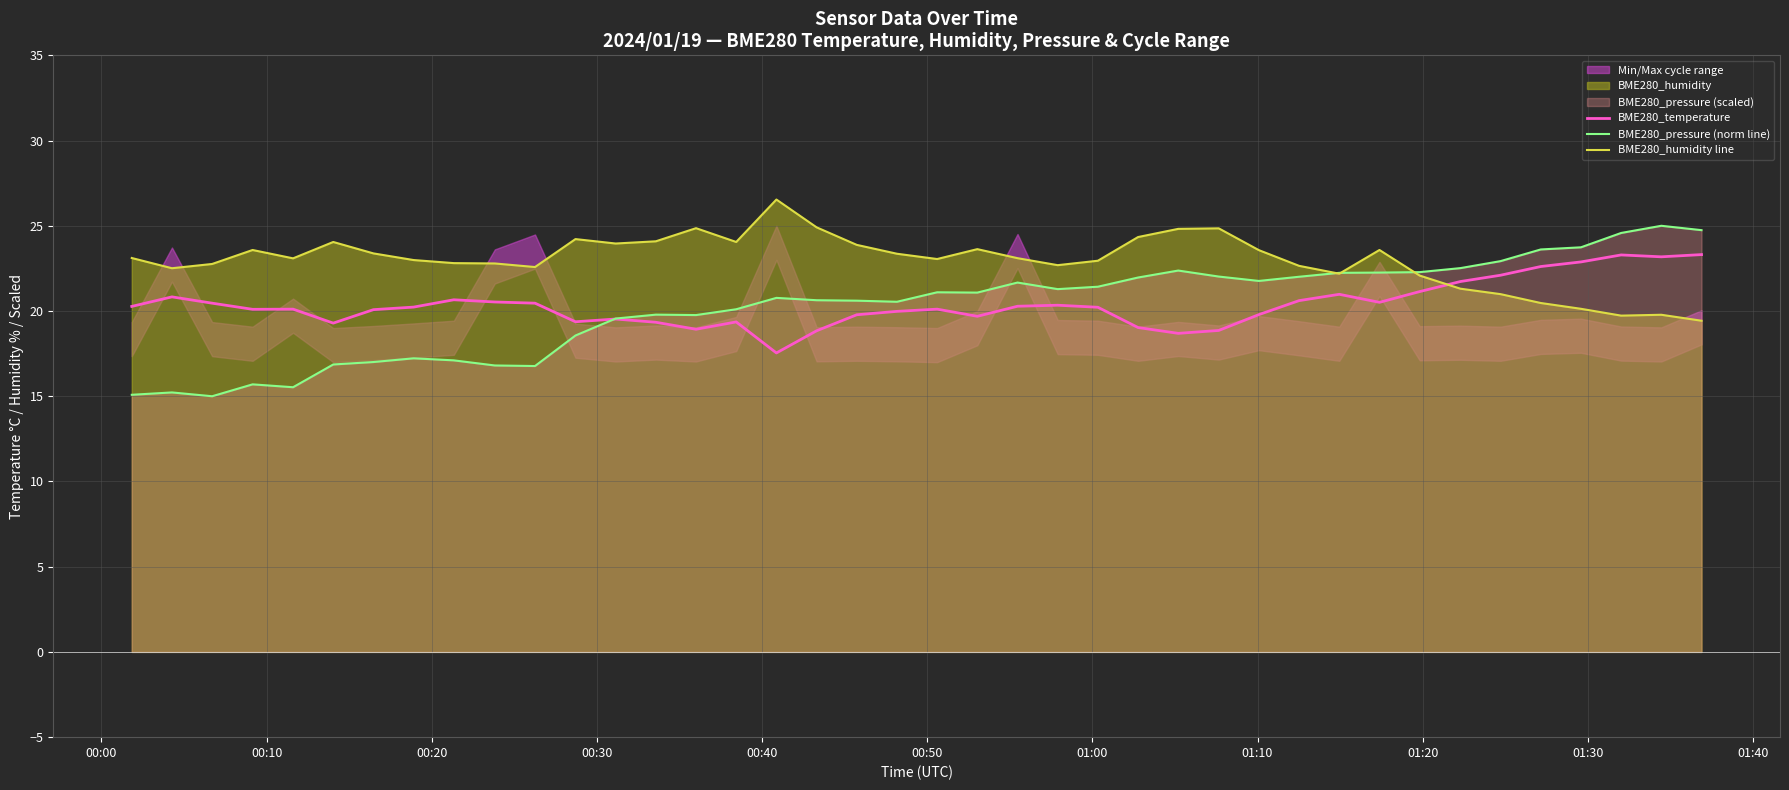

After their last crossing, which series has the higher values: BME280_pressure (norm line) or BME280_humidity line?

BME280_pressure (norm line)